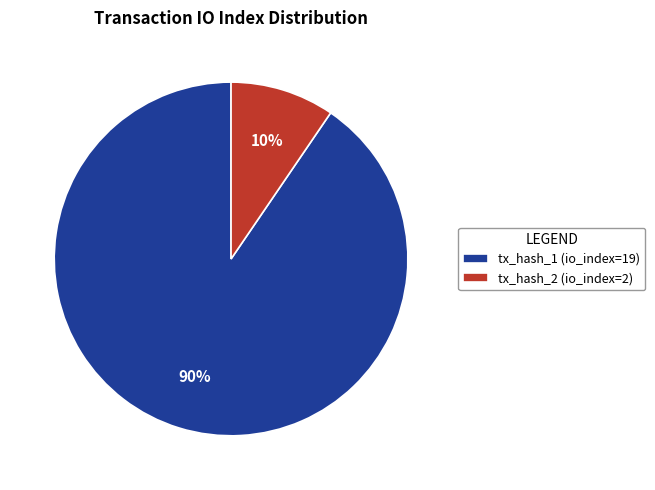

To the nearest percent, what is the average slice percentage?

50%